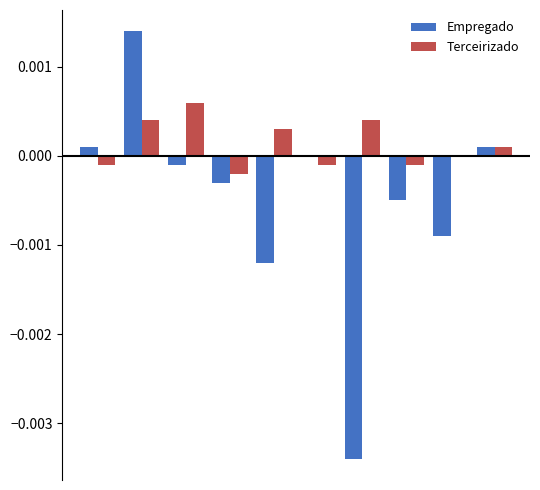

Which series has the largest total across all categories?

Terceirizado